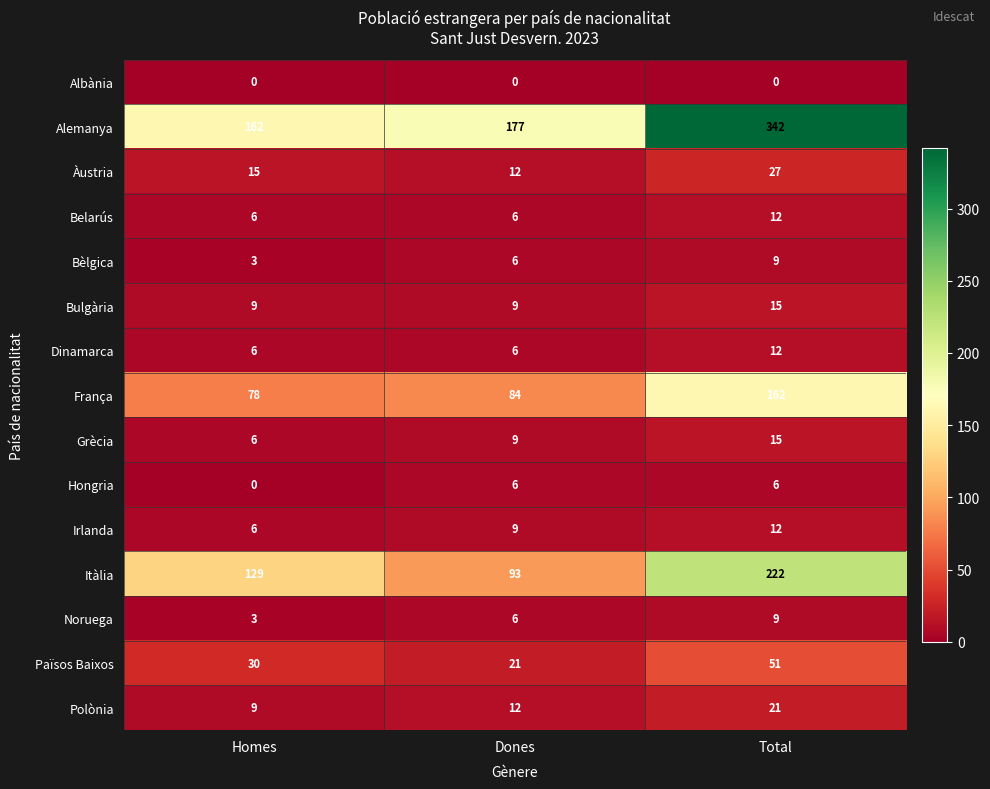

List the labels in order of Polònia value, smallest first.

Homes, Dones, Total